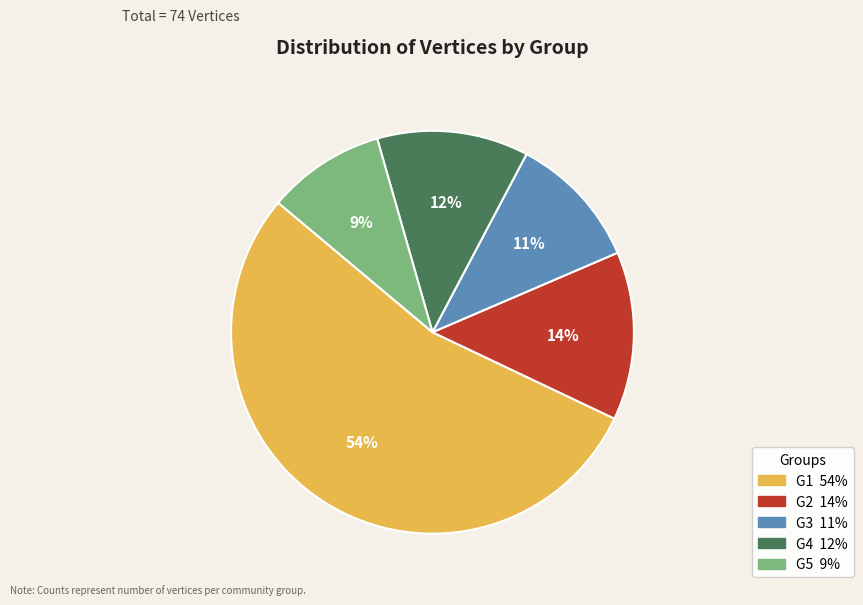

What percentage is the G1 slice, to the nearest percent?

54%